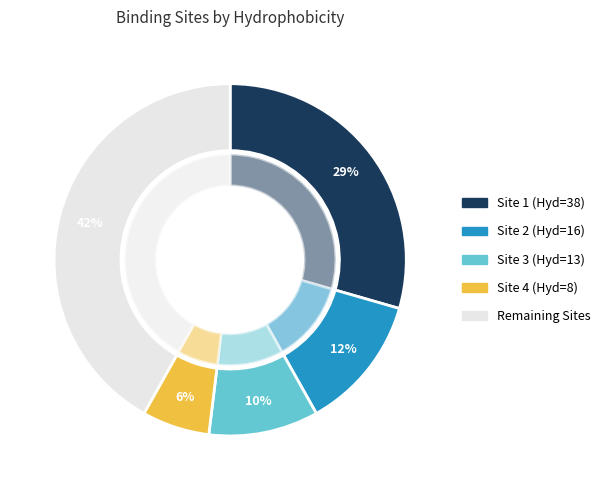

Approximately how many times larger is the value at Site 4 (Hyd=8) compared to Site 2 (Hyd=16)?

0.5